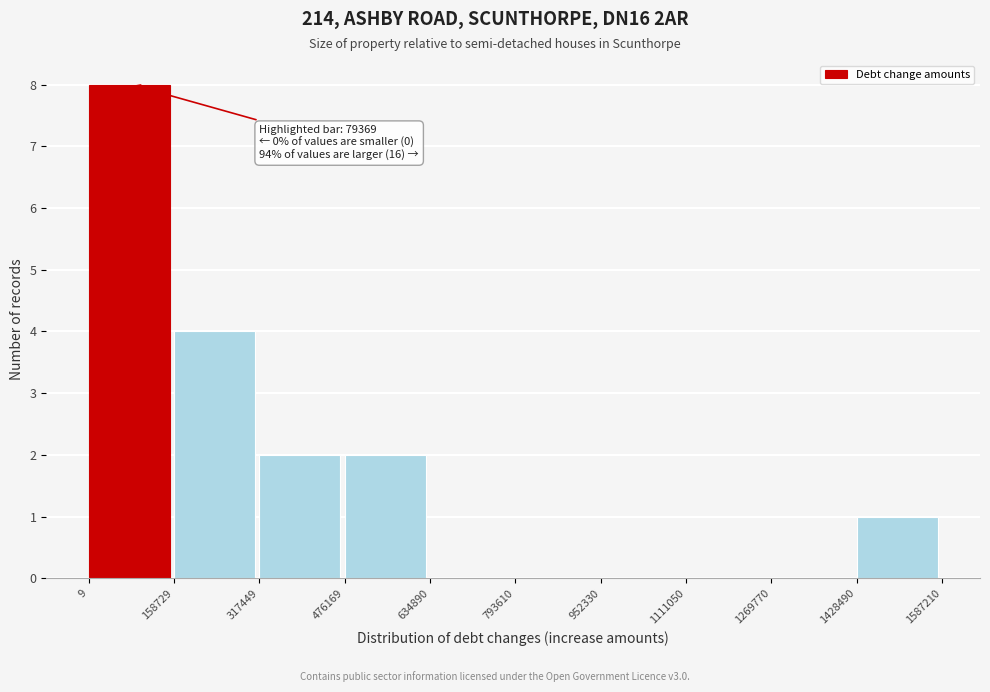

Over which range of the x-axis is the bar tallest?

9 to 158729